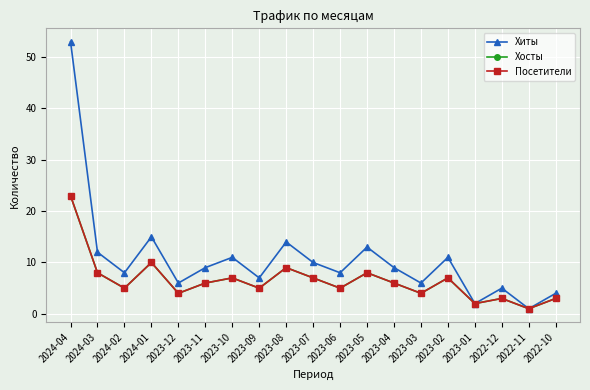

At which category is the sum across all series the highest?

2024-04